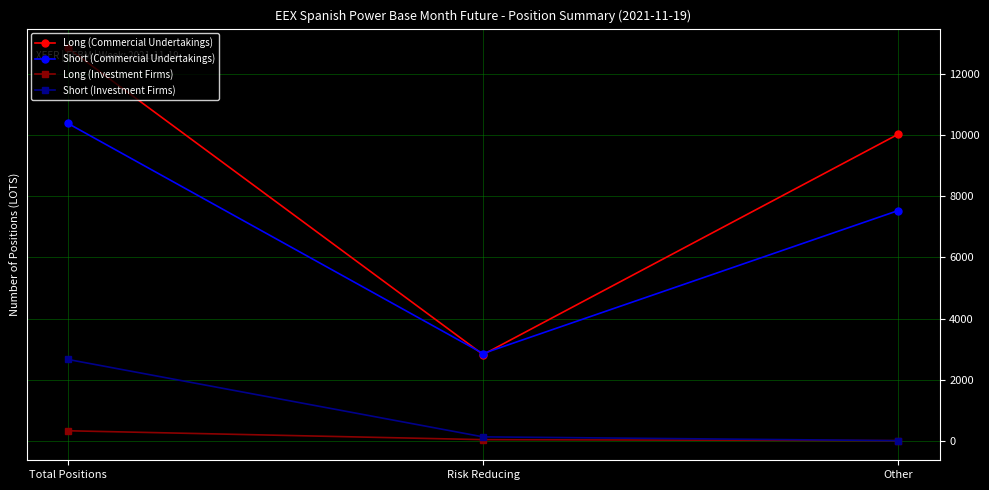

Which series changed the most between Risk Reducing and Other?

Long (Commercial Undertakings)